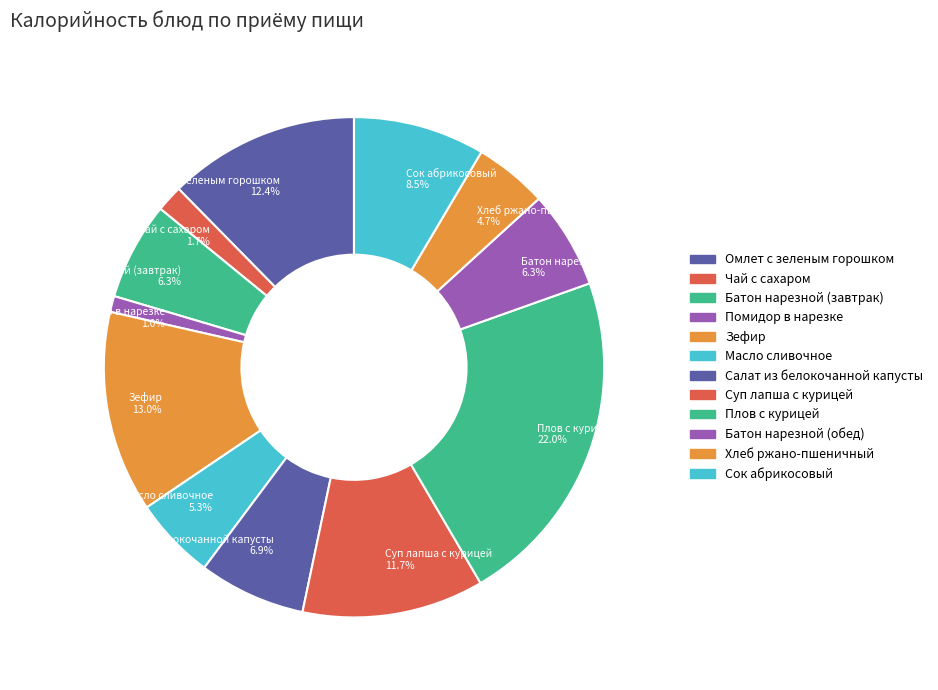

Is there any slice that represents more than half of the pie?

No